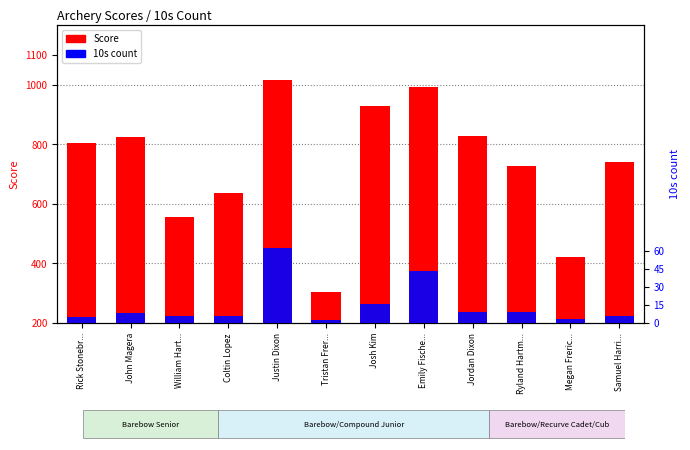

Rank the categories by 10s value from lowest to highest.

Tristan Frer..., Megan Freric..., Rick Stonebr..., William Hart..., Coltin Lopez, Samuel Harri..., John Magera, Jordan Dixon, Ryland Hartm..., Josh Kim, Emily Fische..., Justin Dixon